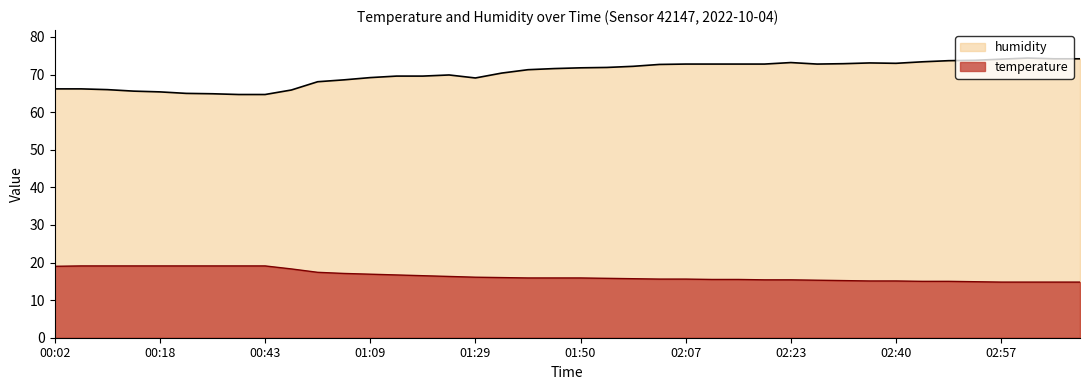

List the series in order of their peak value, highest first.

humidity, temperature